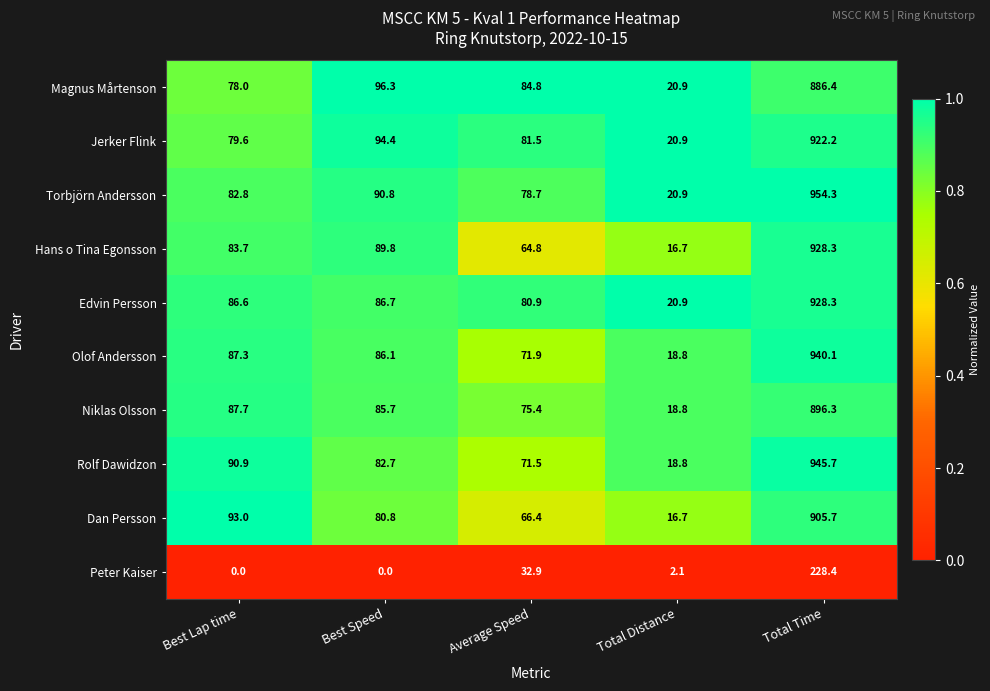

What is the greatest value displayed?

954.3